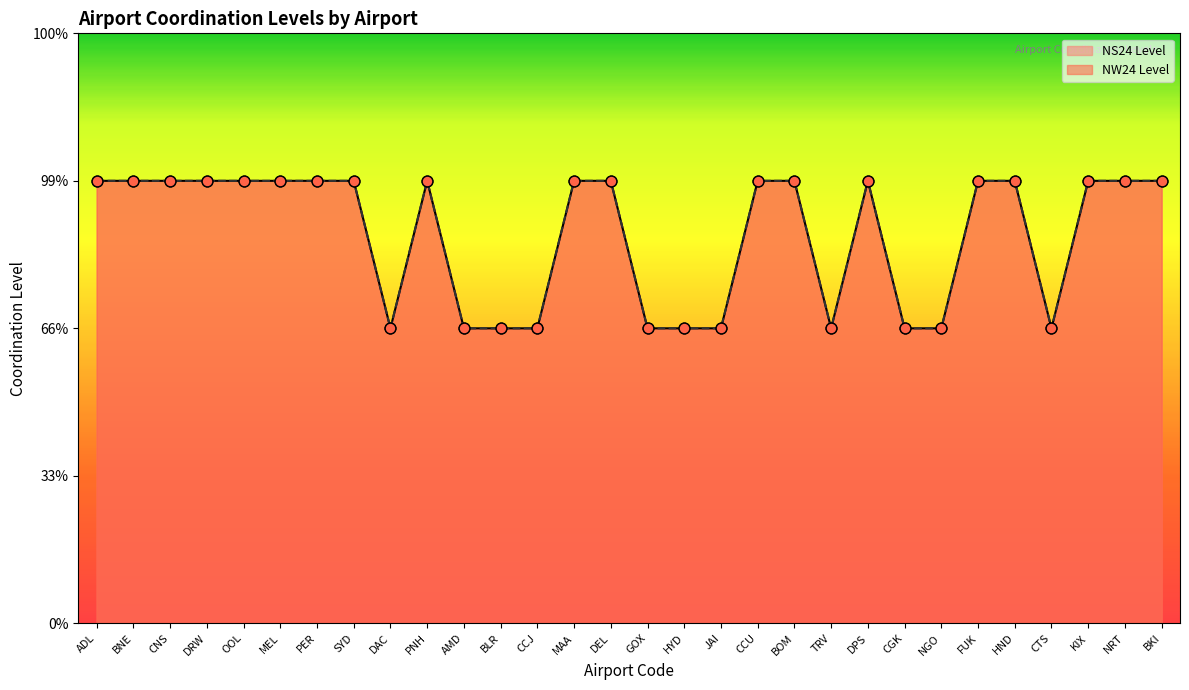

Which series has the widest spread of Y values?

NS24 Level